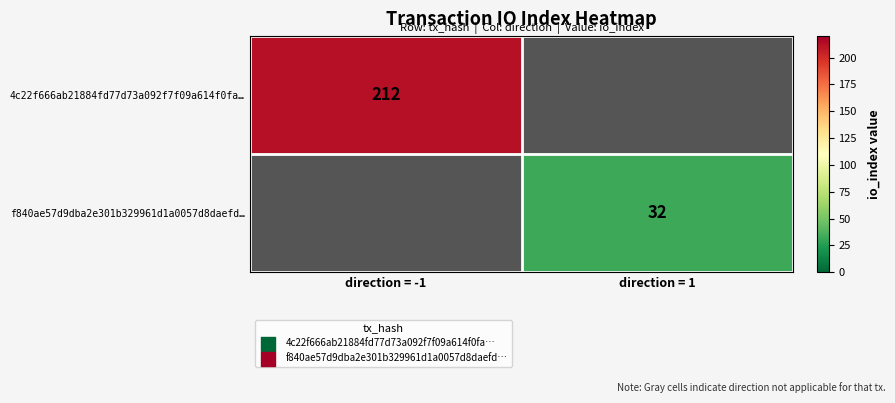

Is the value of 4c22f666ab21884fd77d73a092f7f09a614f0fa… at direction = -1 greater than the value of f840ae57d9dba2e301b329961d1a0057d8daefd… at direction = 1?

Yes